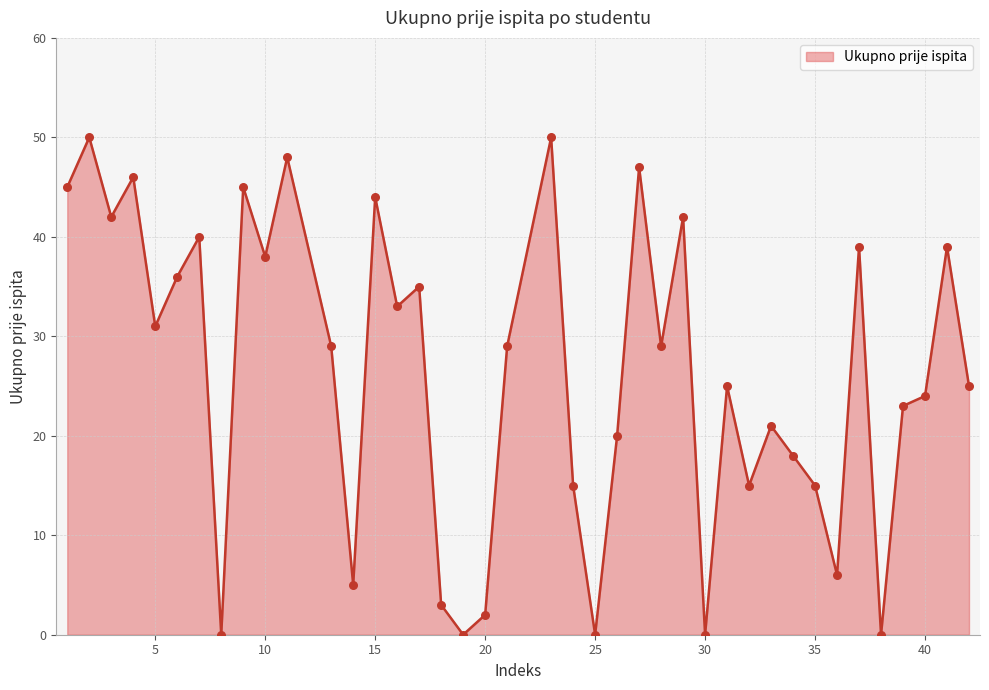

What is the maximum value shown in the chart?

50